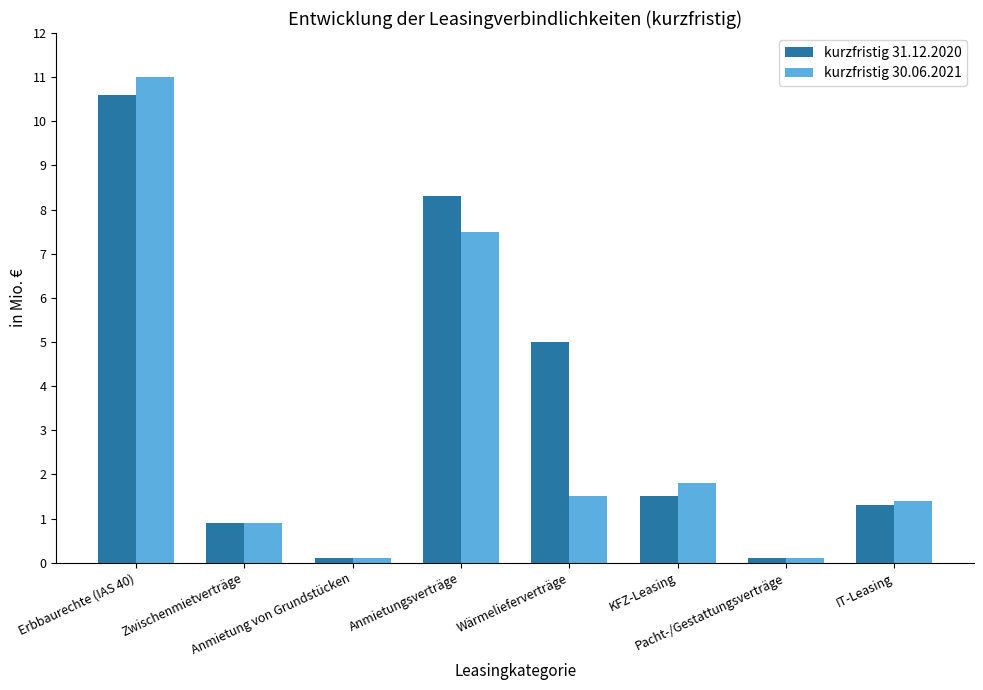

What is the spread (max minus min) of values at KFZ-Leasing?

0.3